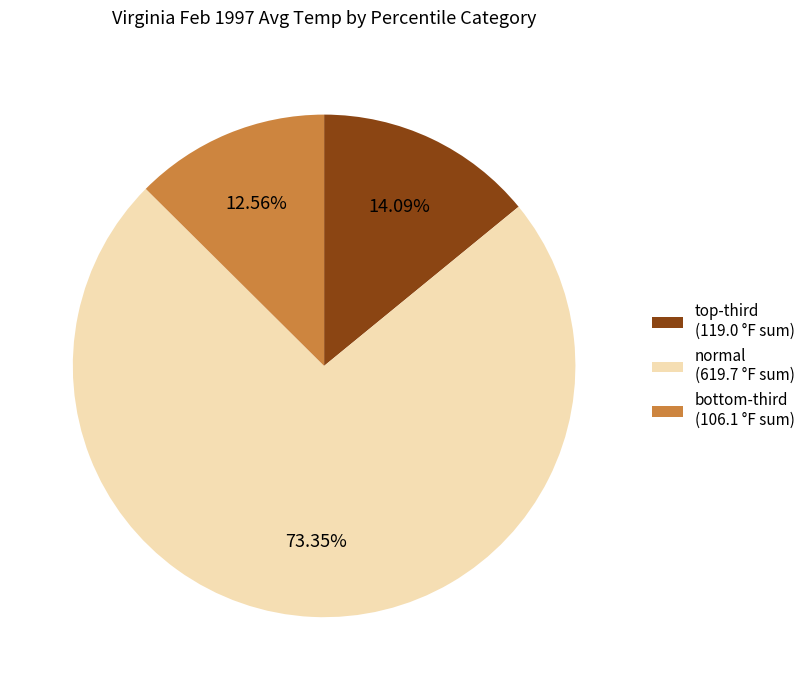

Which category accounts for the majority?

normal (619.7 °F sum)